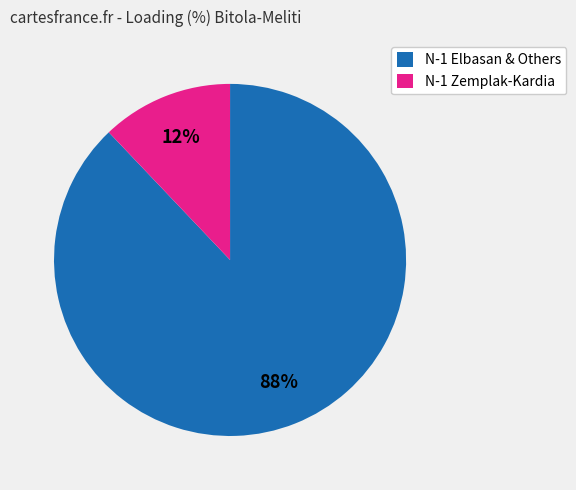

Which has a higher value, N-1 Zemplak-Kardia or N-1 Elbasan & Others?

N-1 Elbasan & Others